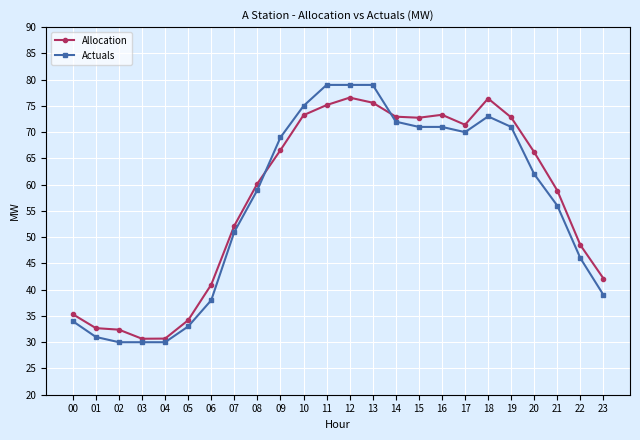

What is the greatest value displayed?

79.0